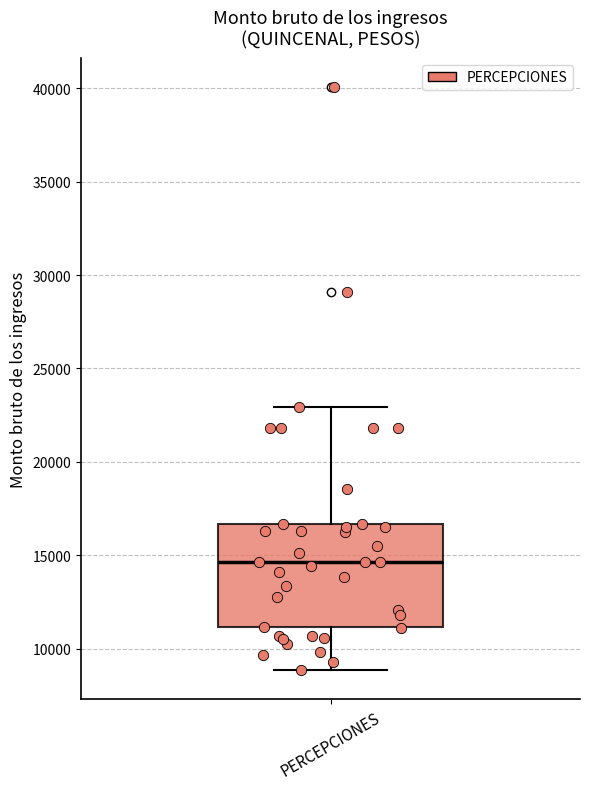

Where does the lower whisker of the box for PERCEPCIONES end on the y-axis? The values are not printed on the chart, so give them approximately, as read against the axis.

9000